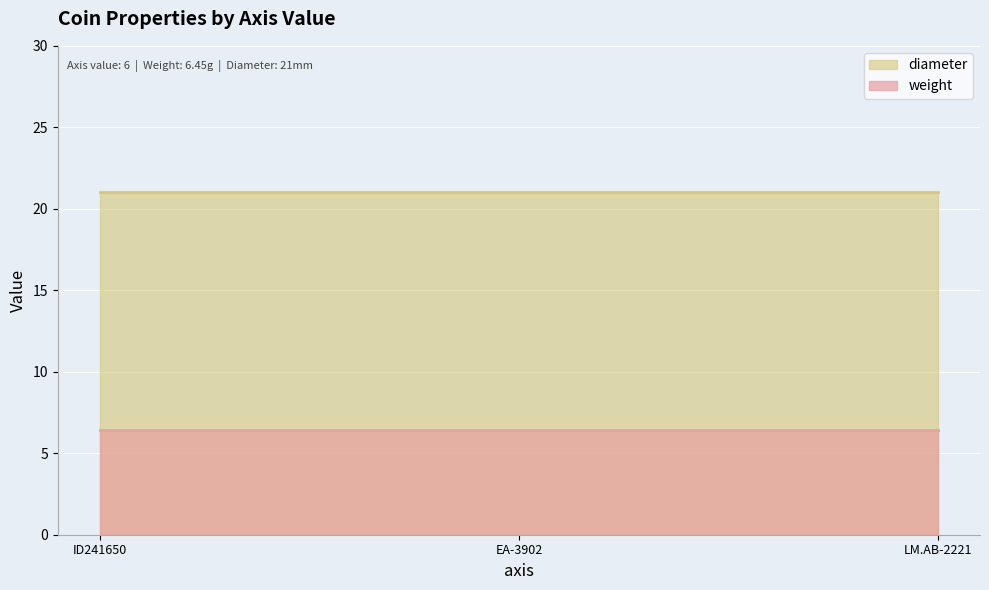

Reading left to right, extract all data points from this chart.

weight: ID241650=6.5	EA-3902=6.5	LM.AB-2221=6.5
diameter: ID241650=21.0	EA-3902=21.0	LM.AB-2221=21.0